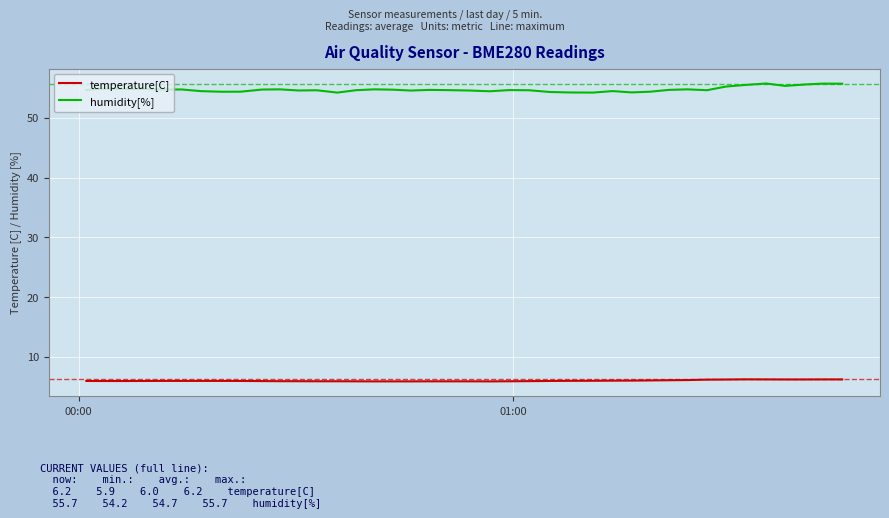

Which series has the largest total across all categories?

humidity[%]